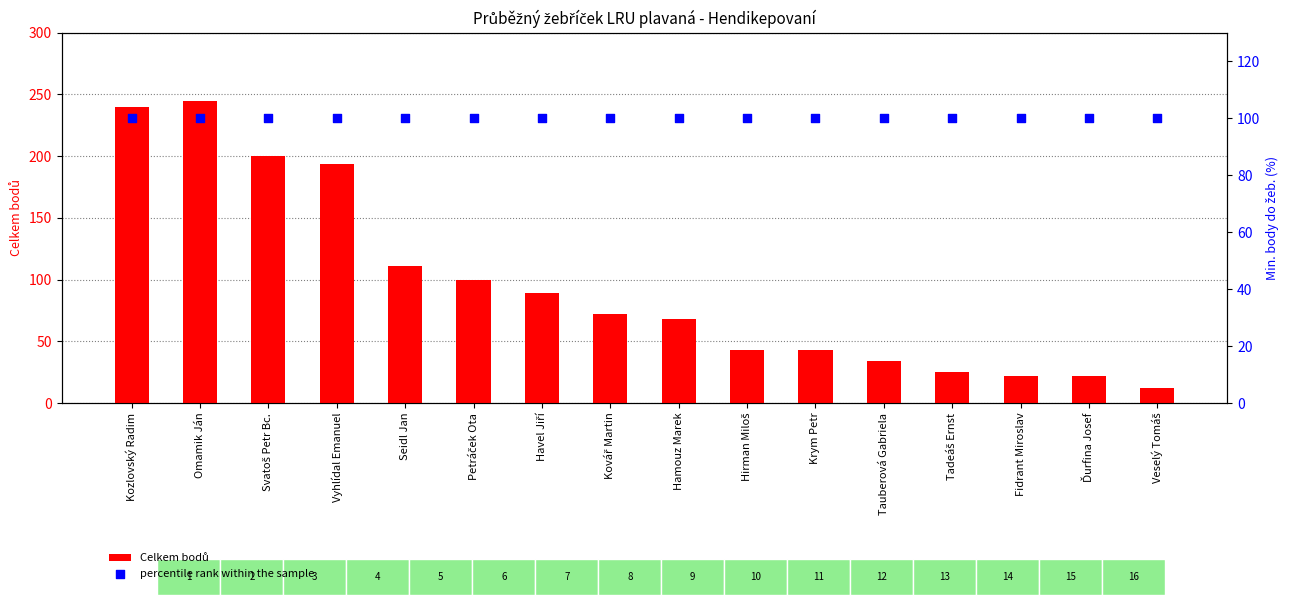

What are all the series names shown in the legend?

Celkem bodů, percentile rank within the sample